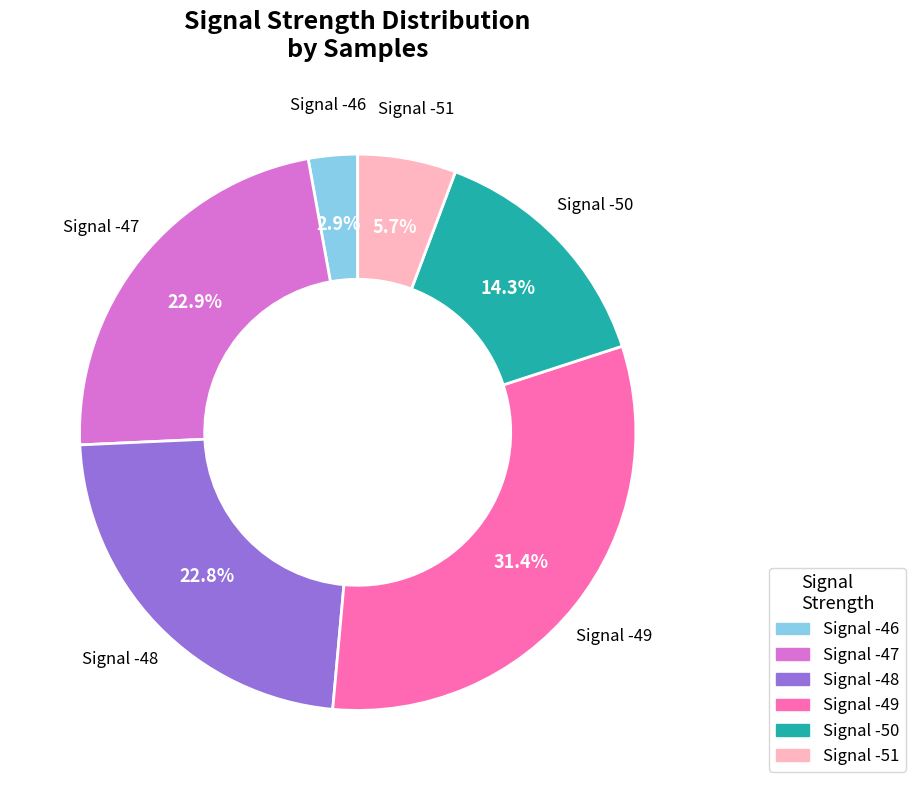

To the nearest percent, what is the average slice percentage?

17%